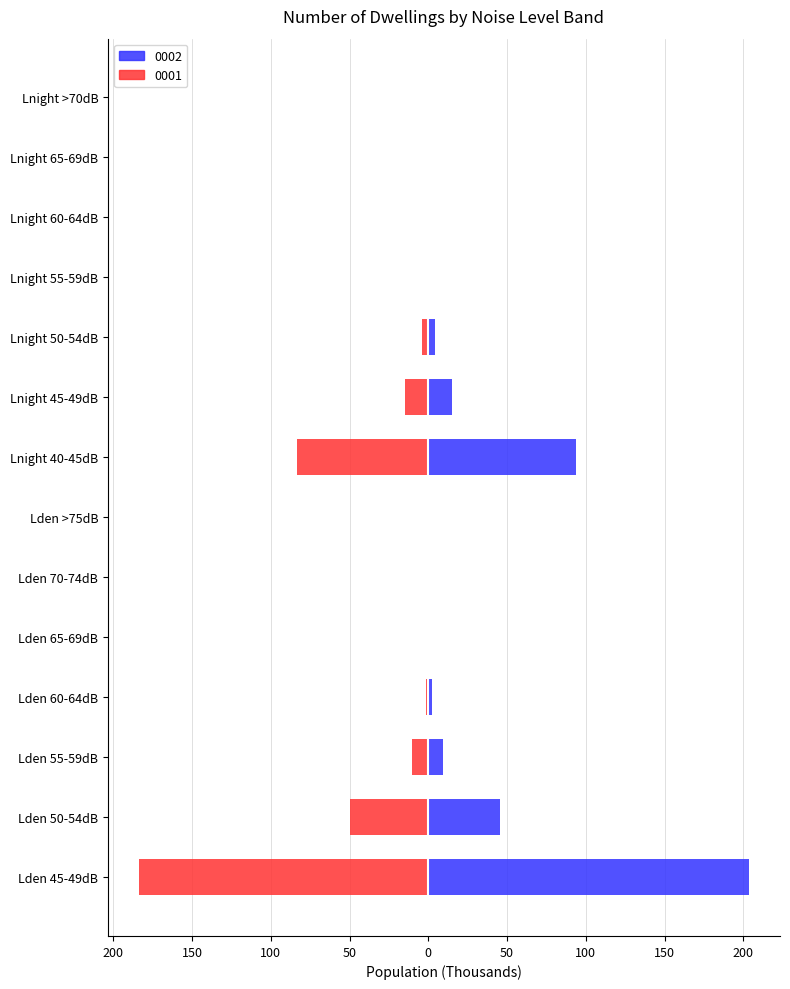

Which series changed the most between Lden >75dB and Lnight 50-54dB?

0002